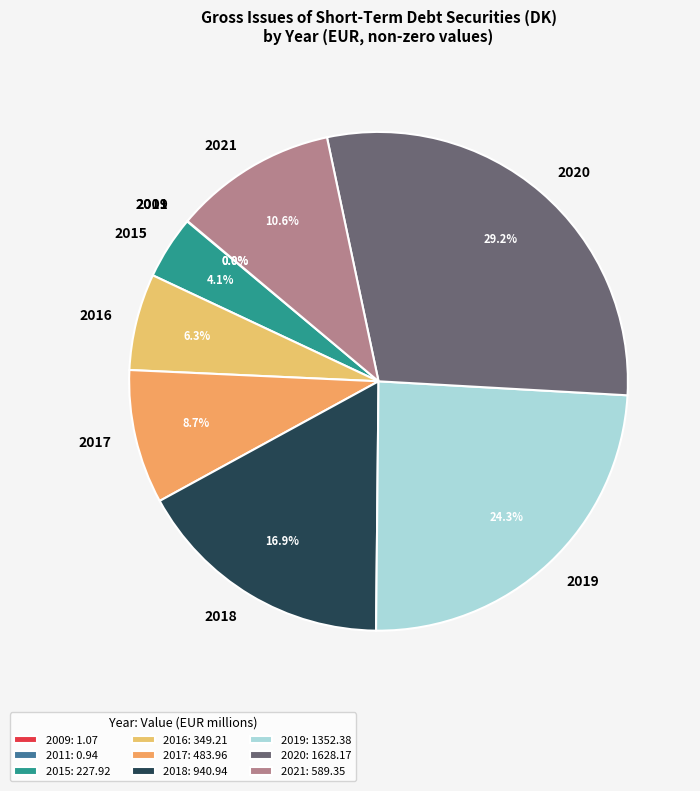

To the nearest percent, what is the combined percentage of 2019 and 2016?

31%